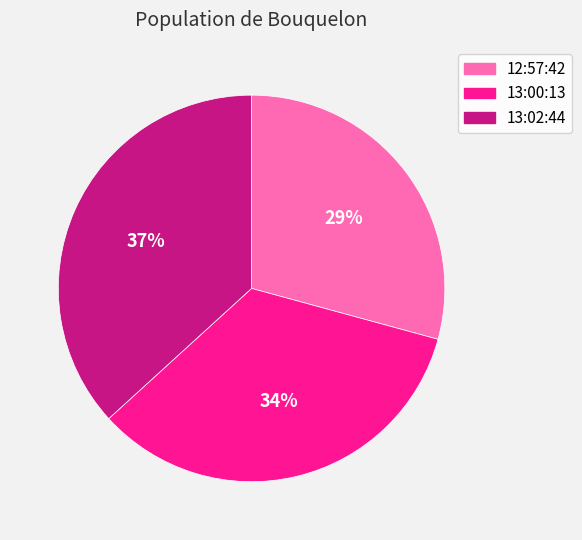

What percentage is the 12:57:42 slice, to the nearest percent?

29%